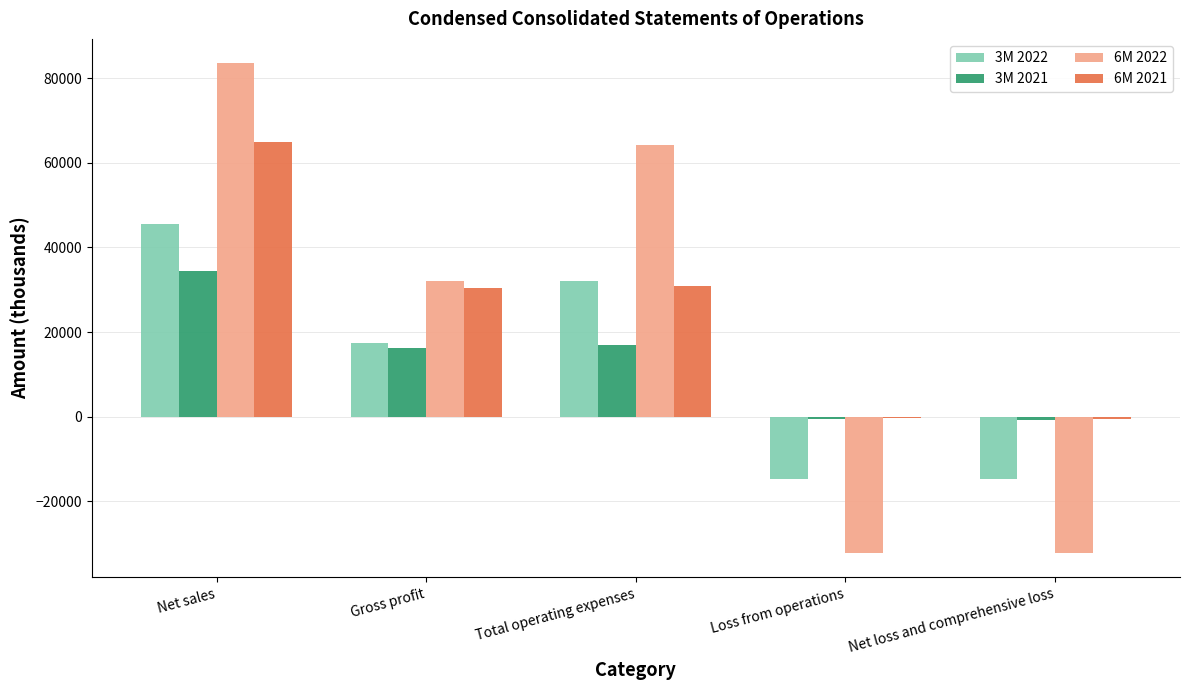

Read the 6M 2022 value at Loss from operations, to the nearest 100.

-32300